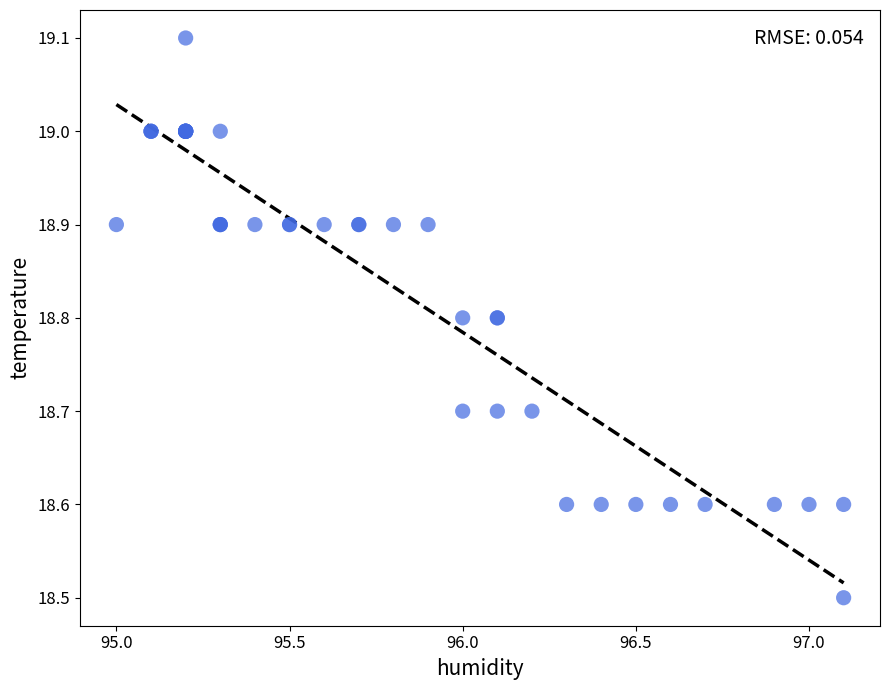

What Y value in the scatter plot is closest to 18?

18.5